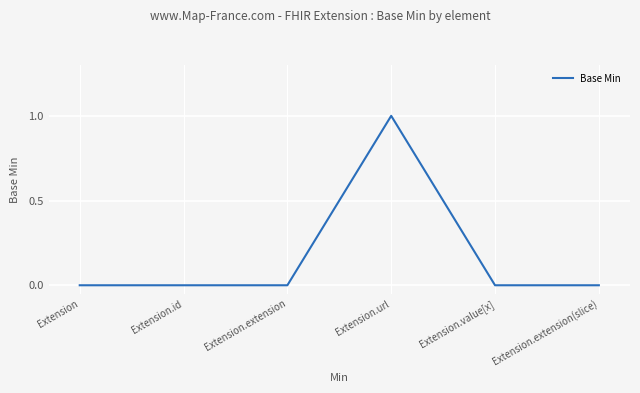

What position from the left is Extension.extension(slice)?

6